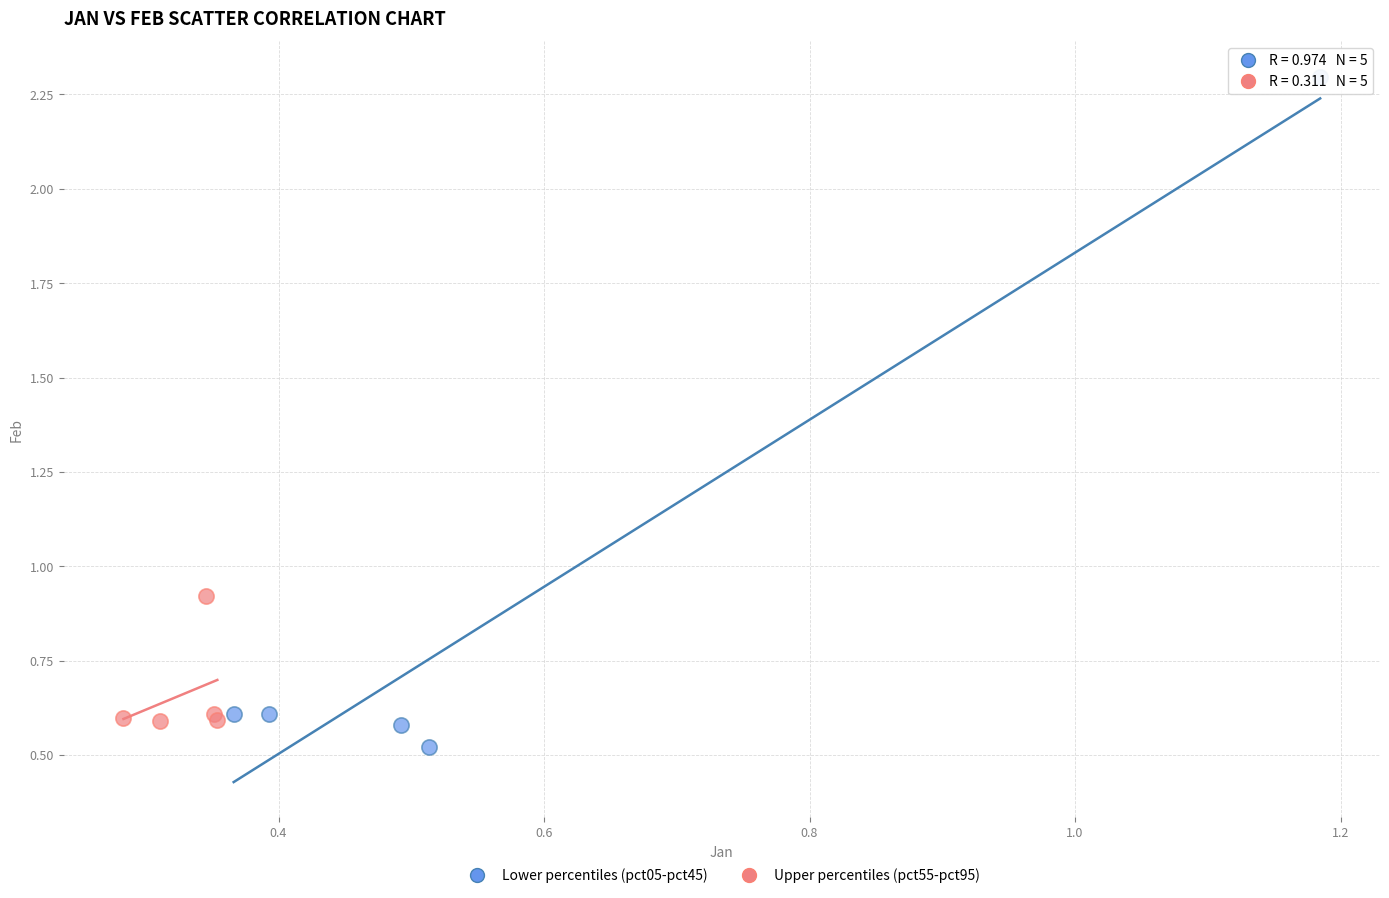

What are all the series names shown in the legend?

Lower percentiles (pct05-pct45), Upper percentiles (pct55-pct95)